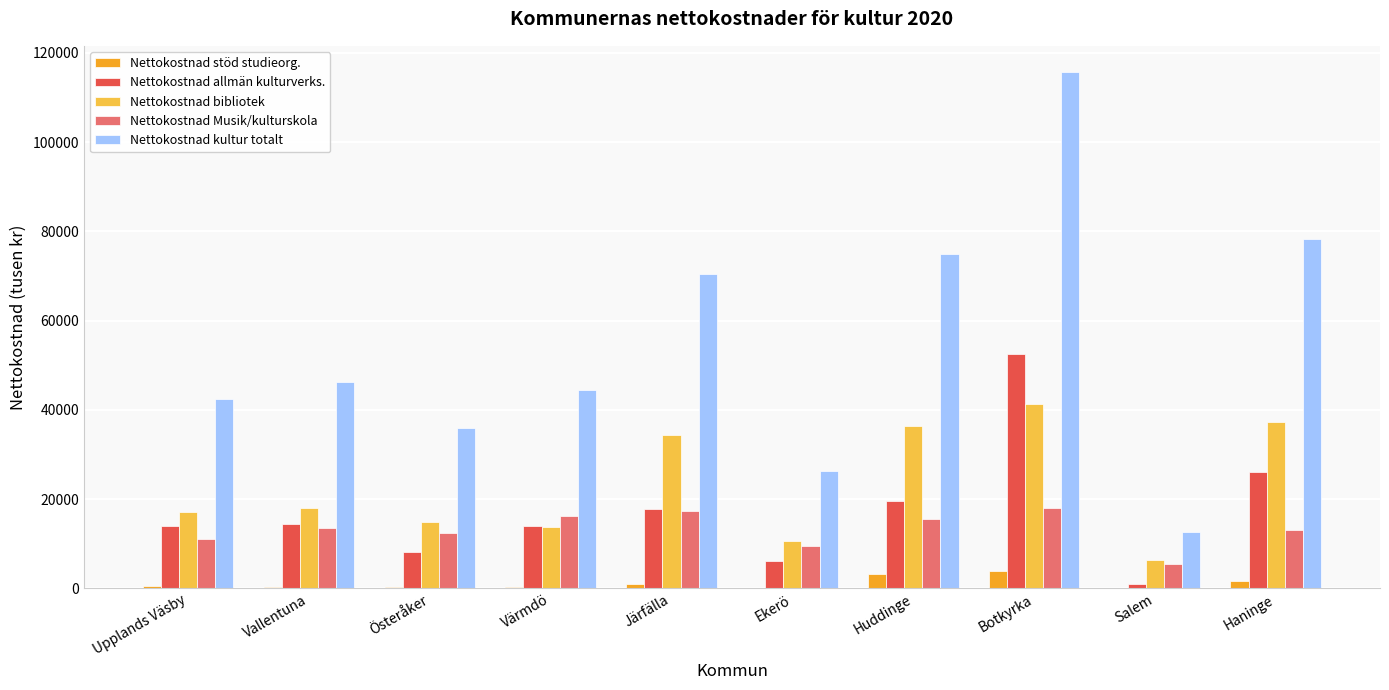

What is the greatest value displayed?

115759